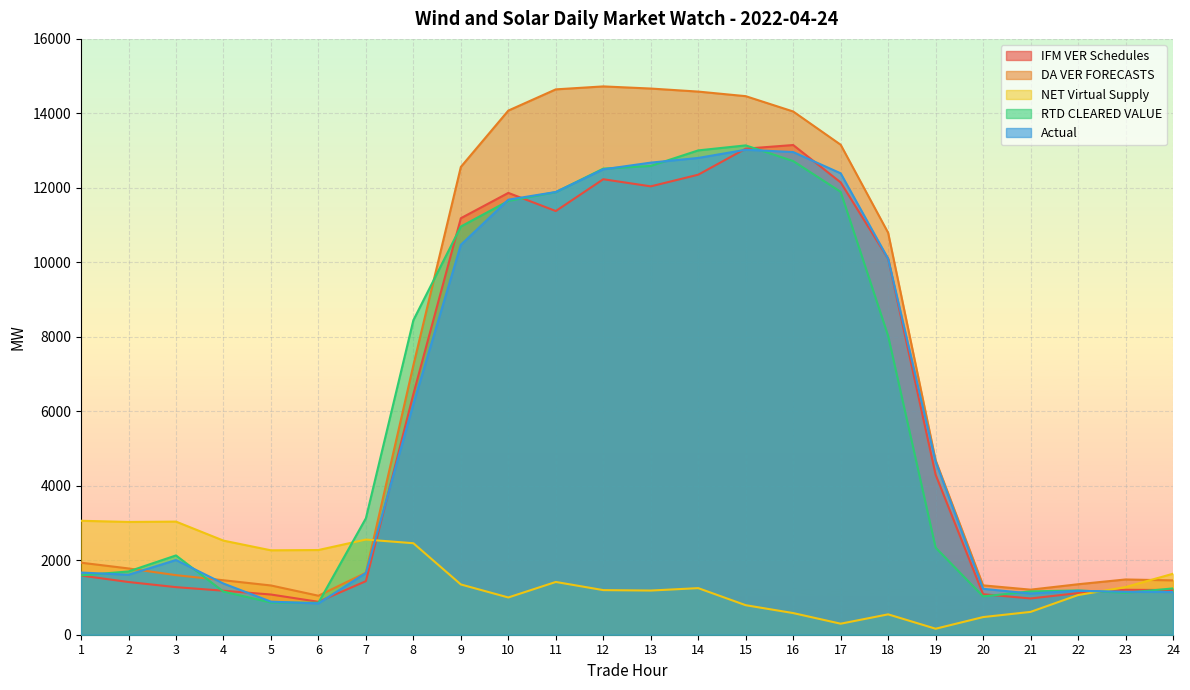

Reading left to right, transcribe all the data shown in this chart.

IFM VER Schedules: 1588.6	1415.6	1277.5	1181.6	1079.5	884.2	1438.0	6462.1	11184.4	11864.6	11377.4	12231.4	12039.9	12353.1	13052.4	13149.8	12146.2	10096.1	4296.9	1087.6	973.8	1117.5	1206.0	1200.1
DA VER FORECASTS: 1934.3	1779.7	1599.7	1462.6	1322.7	1047.1	1664.6	7236.2	12562.1	14074.8	14644.7	14724.1	14666.6	14584.8	14461.9	14050.3	13157.9	10793.2	4684.4	1325.5	1210.1	1355.5	1483.7	1459.3
NET Virtual Supply: 3059.9	3028.3	3037.4	2526.8	2266.6	2274.3	2555.6	2457.1	1349.9	1000.5	1417.0	1198.1	1186.3	1250.9	792.7	581.4	296.0	547.2	160.7	473.8	612.9	1065.1	1279.0	1637.3
RTD CLEARED VALUE: 1593.8	1699.2	2129.3	1157.2	865.1	858.1	3127.6	8446.2	10961.5	11648.5	11884.8	12516.0	12588.5	13005.8	13140.3	12719.0	11892.4	8022.9	2338.1	1029.0	1163.8	1188.4	1127.1	1242.9
Actual: 1669.8	1610.4	2005.9	1374.4	888.4	840.3	1659.1	6193.3	10470.6	11682.1	11888.8	12497.0	12677.5	12803.3	13023.4	12960.9	12390.5	10095.9	4650.3	1233.0	1107.0	1180.0	1153.0	1147.0